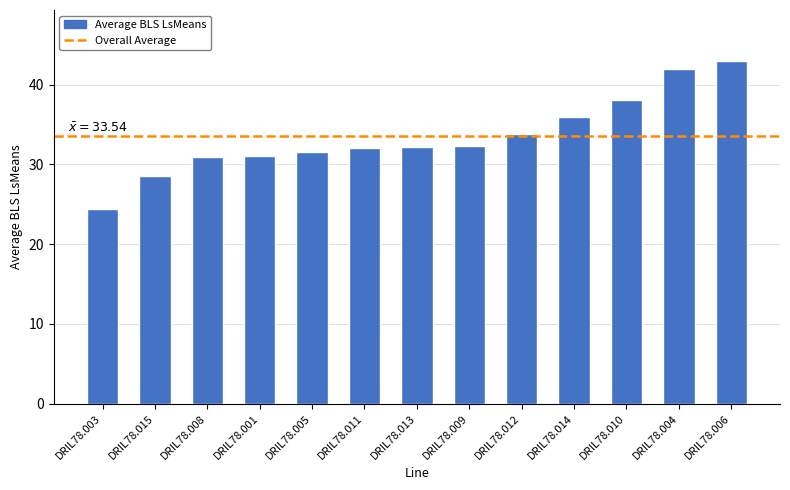

What is the ratio of the value at DRIL78.009 to the value at DRIL78.001?

1.0